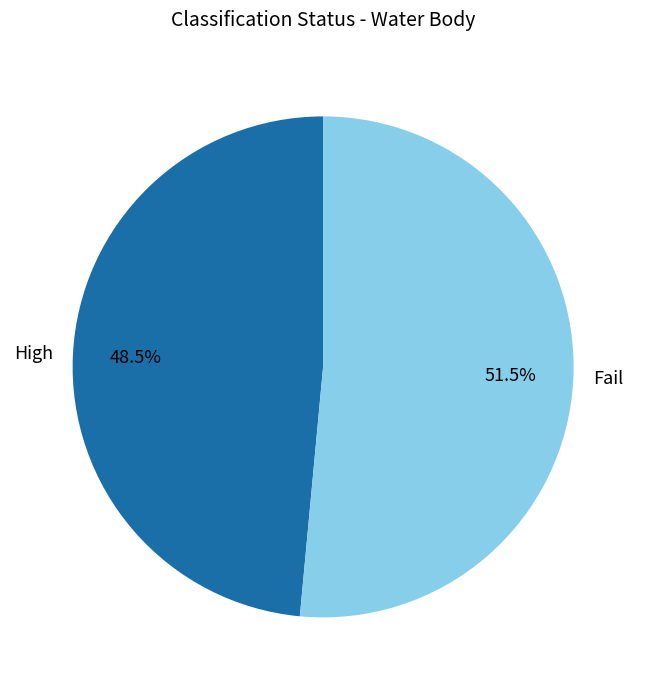

Which category accounts for the majority?

Fail